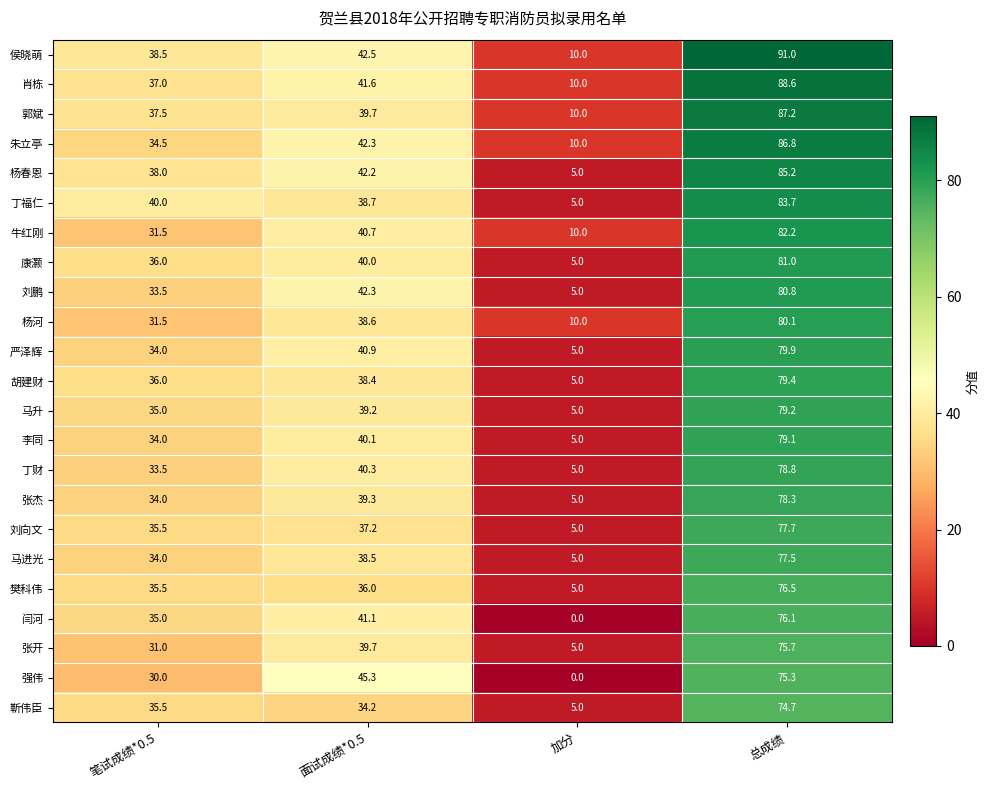

At which label is 刘鹏 closest to 42?

面试成绩*0.5